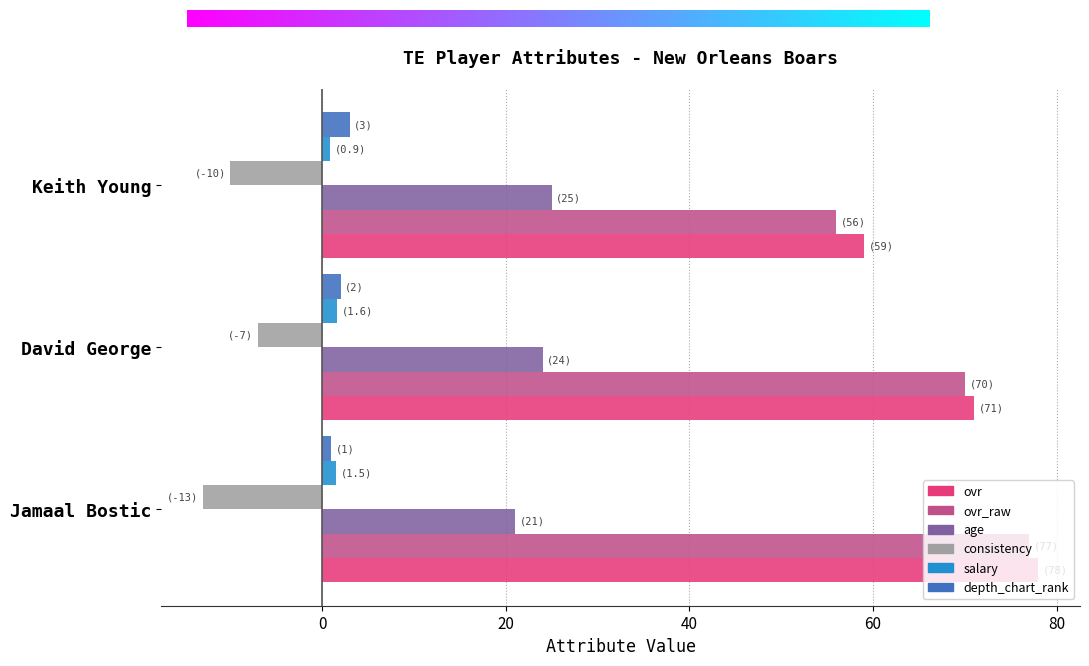

What is the minimum value shown in the chart?

-13.0